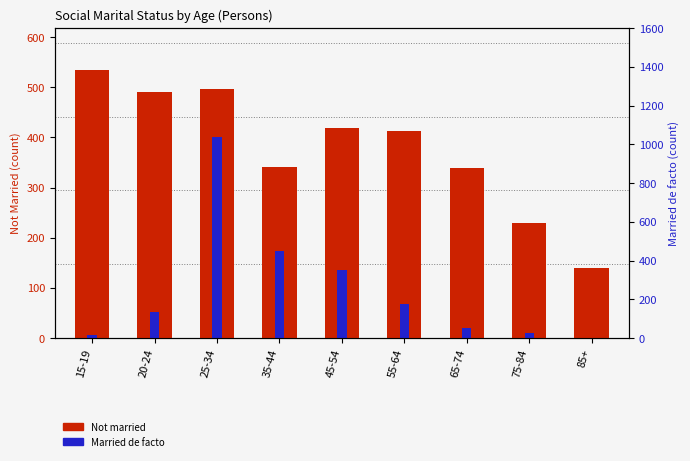

What is the minimum value for Not married?

139